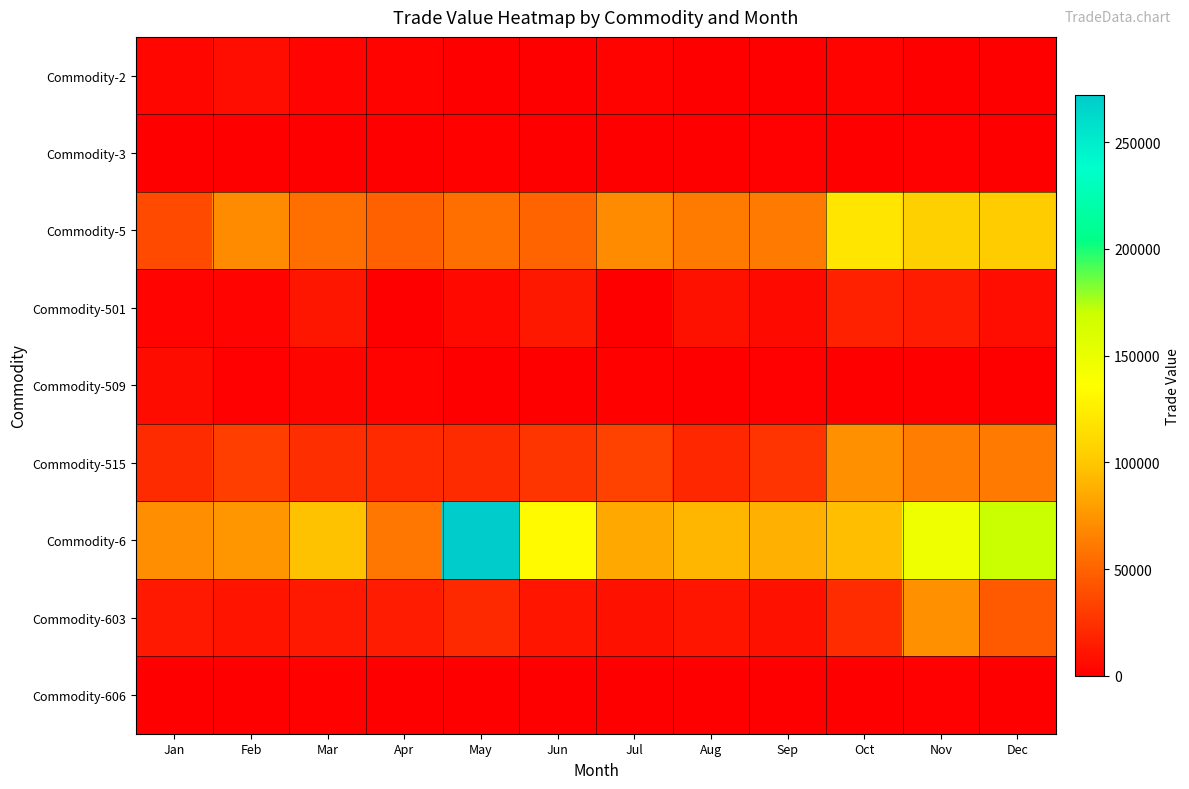

List the series in order of their peak value, highest first.

Commodity-6, Commodity-5, Commodity-603, Commodity-515, Commodity-501, Commodity-2, Commodity-509, Commodity-606, Commodity-3